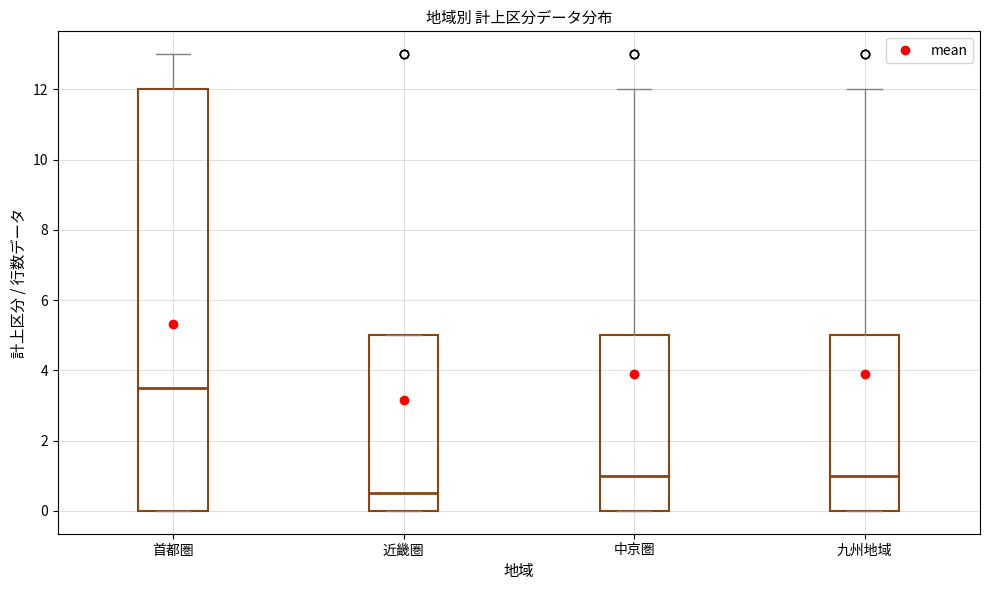

Which box has the highest median line?

首都圏